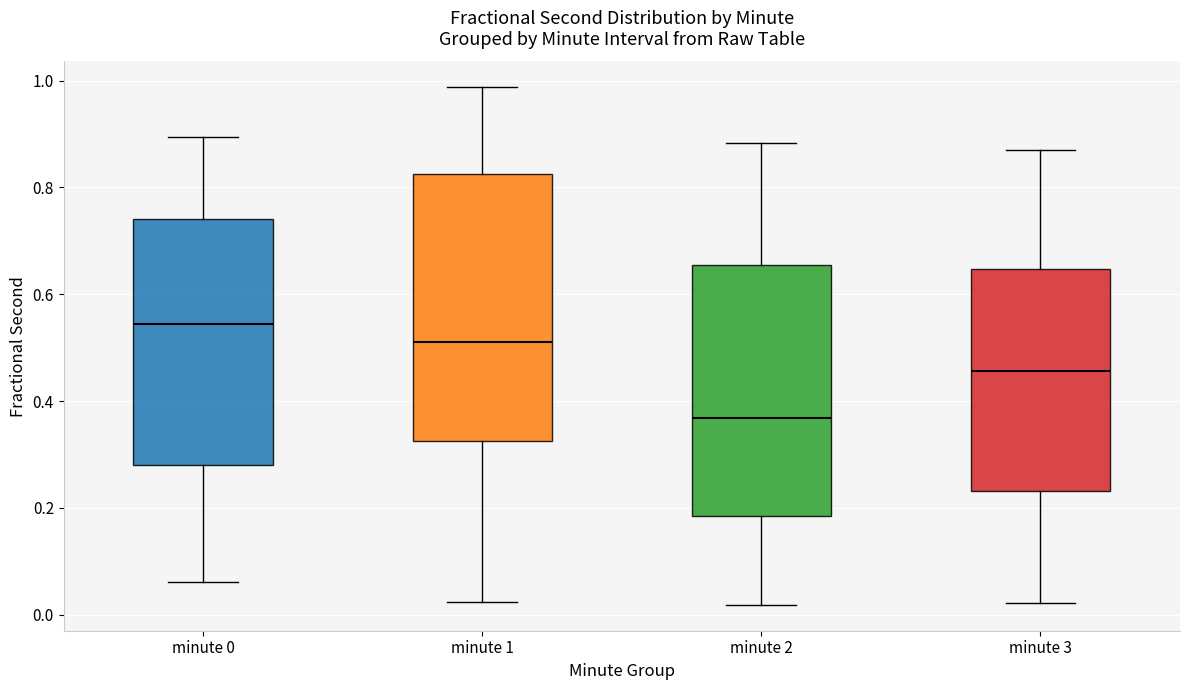

Reading left to right, read every box against the y-axis: the position of its median line, the range the box covers, and the ends of its whiskers. The values are not printed on the chart, so give them approximately, as read against the axis.

minute 0: median 0.54, box 0.28 to 0.74, whiskers 0.06 to 0.90
minute 1: median 0.52, box 0.32 to 0.82, whiskers 0.02 to 0.98
minute 2: median 0.36, box 0.18 to 0.66, whiskers 0.02 to 0.88
minute 3: median 0.46, box 0.24 to 0.64, whiskers 0.02 to 0.88